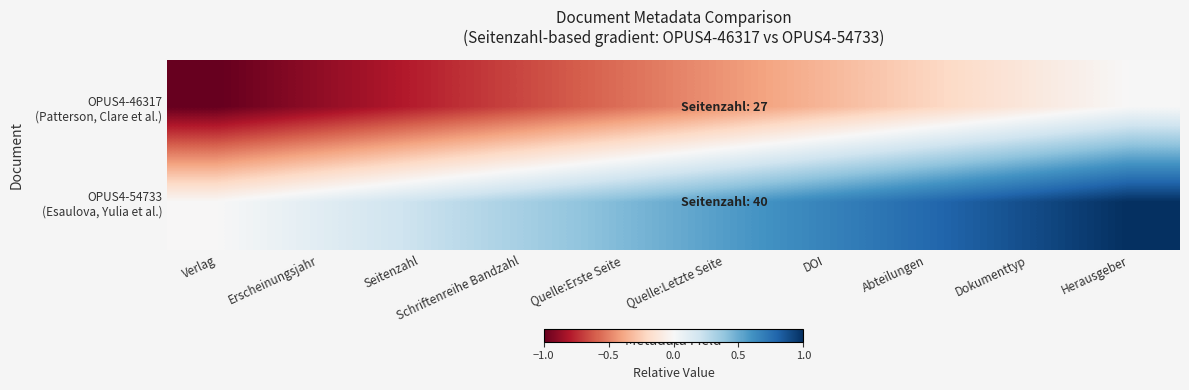

Which series has the largest total across all categories?

OPUS4-54733 (Esaulova, Yulia et al.)